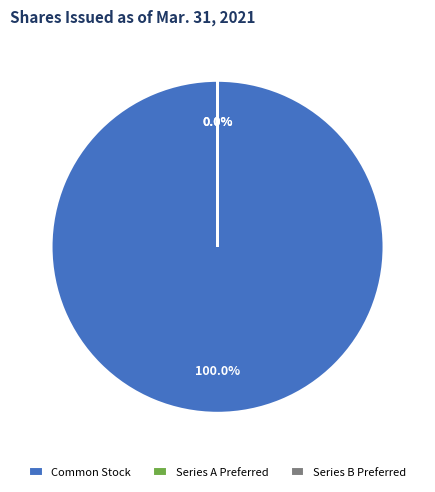

To the nearest percent, what is the difference between the Series A Preferred Stock, shares issued and Common stock, shares issued slice percentages?

100%